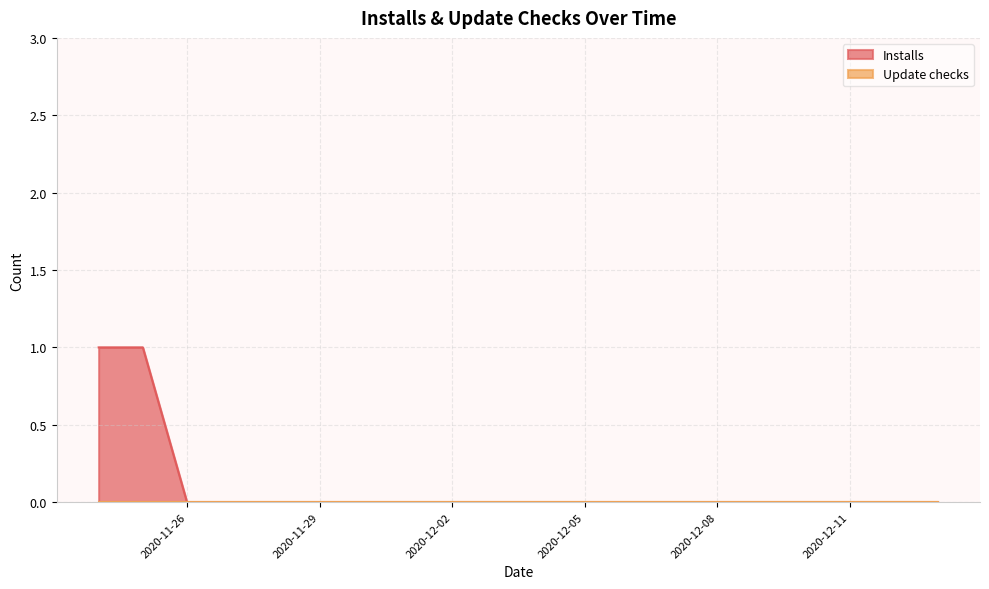

The value at 2020-11-28 is 0. True or false?

True